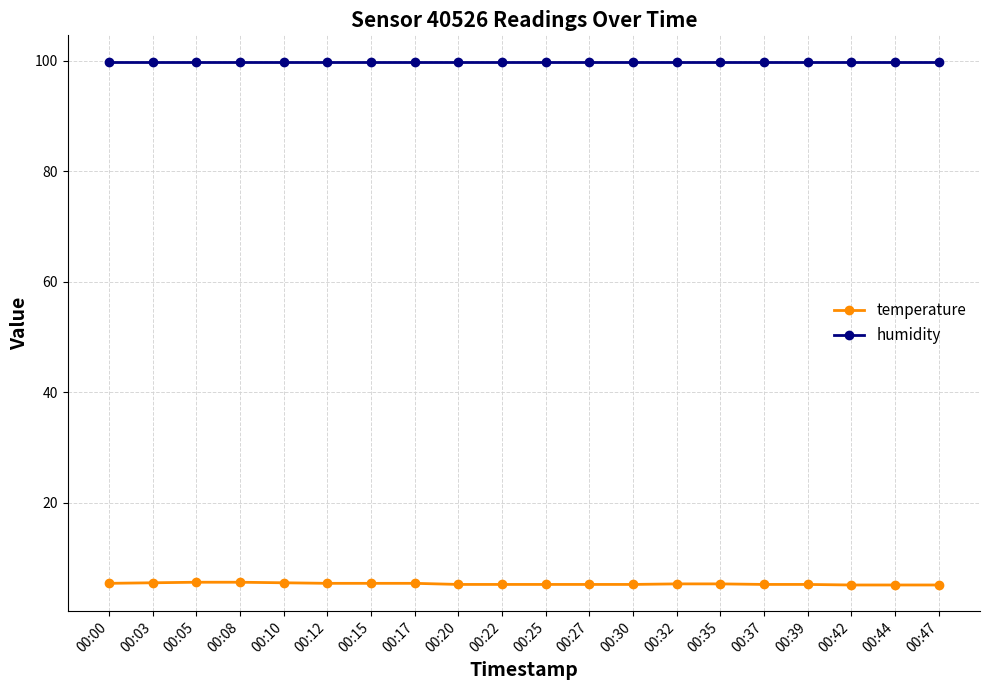

What is the approximate value of temperature at 00:44?

5.1